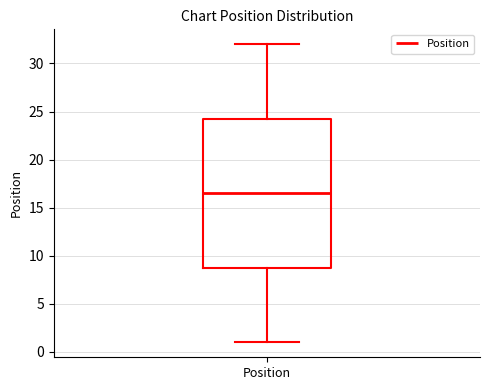

Where is the lower edge of the box for Position on the y-axis? The values are not printed on the chart, so give them approximately, as read against the axis.

9.0